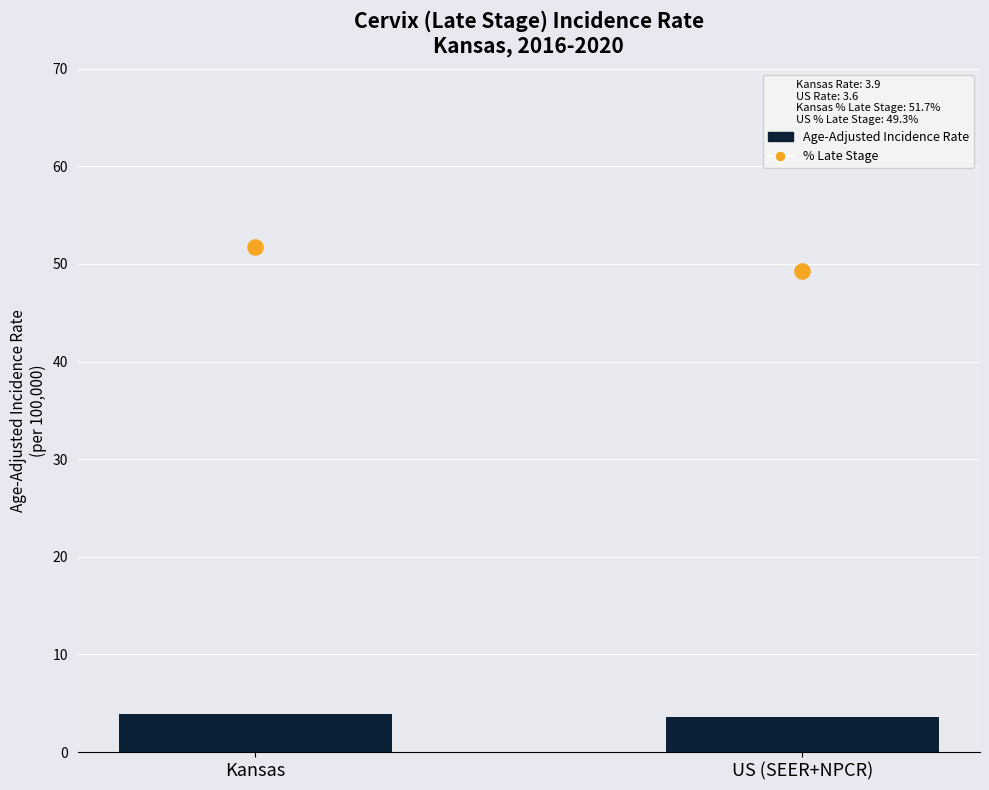

Which series contains the highest Y value?

Percent Late Stage (%)